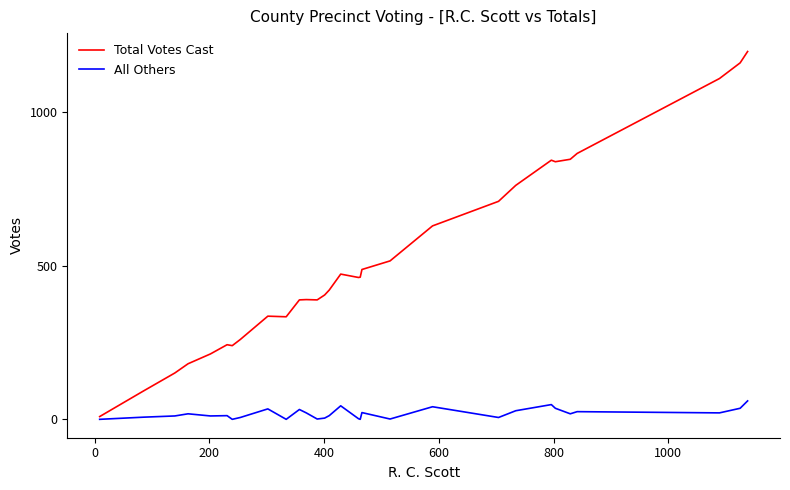

What is the greatest value displayed?

1198